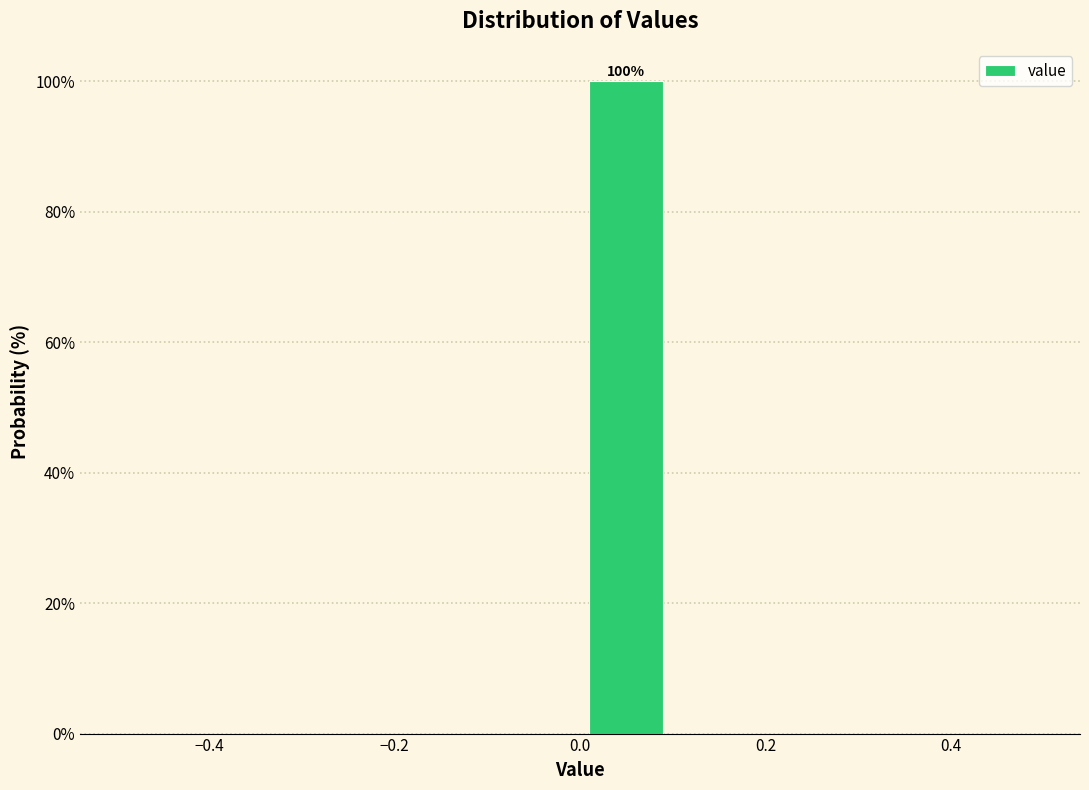

Which range on the x-axis has the tallest bar?

0.0 to 0.1